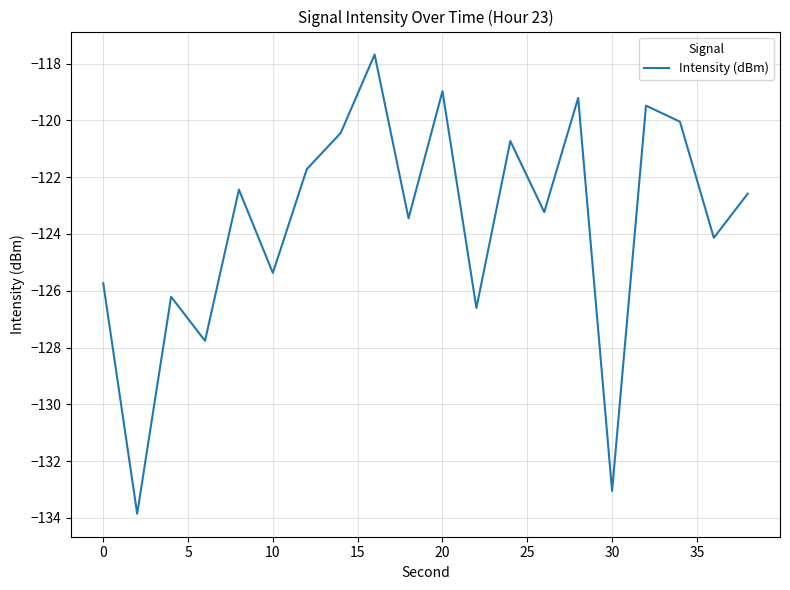

What is the smallest value displayed?

-133.9